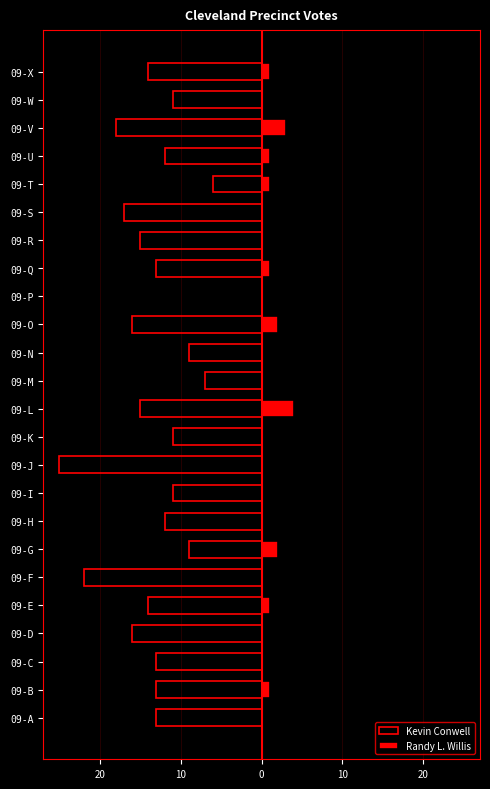

List the series in order of their overall mean, lowest first.

Kevin Conwell, Randy L. Willis